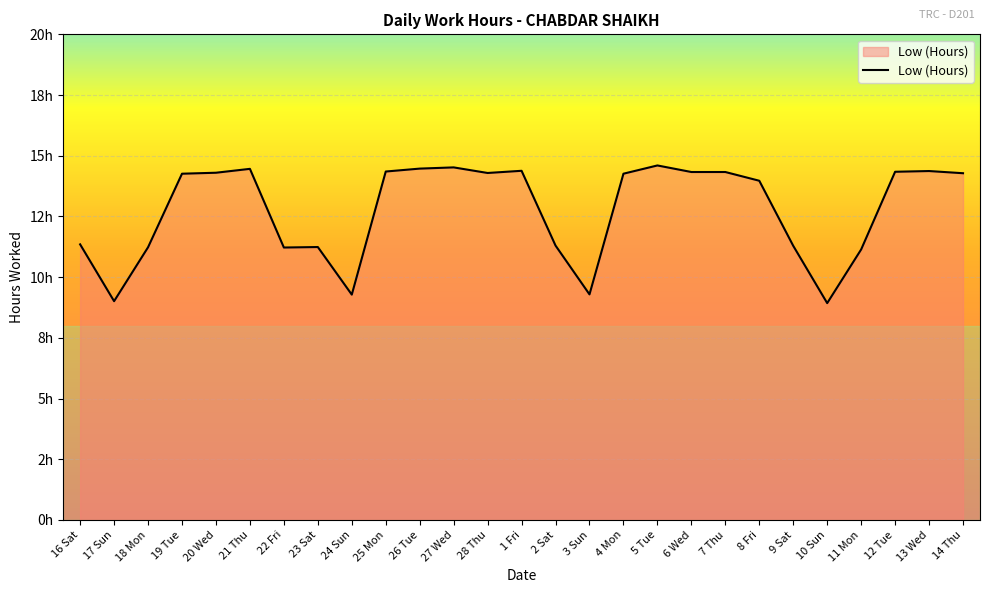

Does the chart have visible grid lines?

Yes